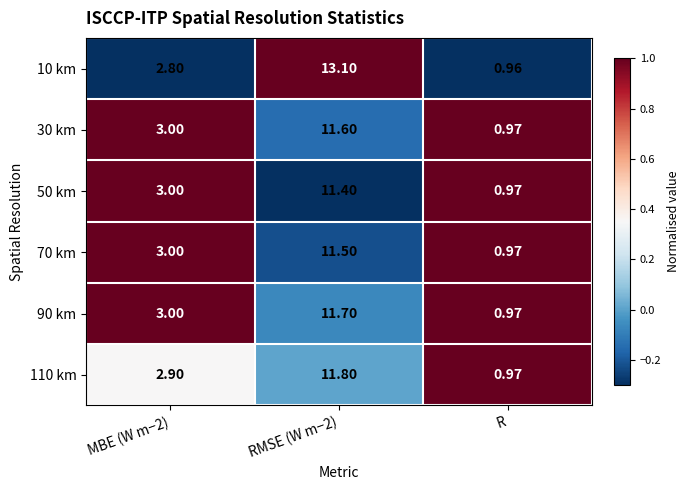

How many categories are shown in the chart?

3